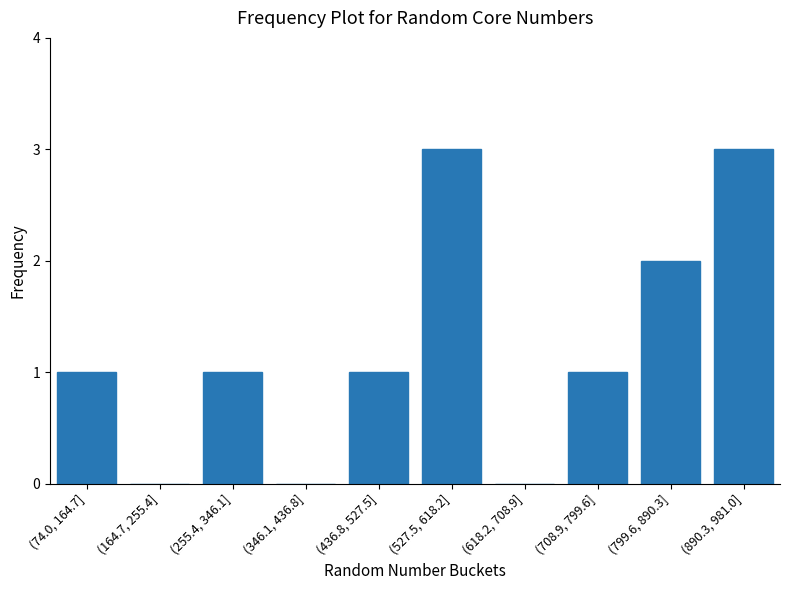

Reading left to right, transcribe all the data shown in this chart.

(74.0, 164.7]=1	(164.7, 255.4]=0	(255.4, 346.1]=1	(346.1, 436.8]=0	(436.8, 527.5]=1	(527.5, 618.2]=3	(618.2, 708.9]=0	(708.9, 799.6]=1	(799.6, 890.3]=2	(890.3, 981.0]=3